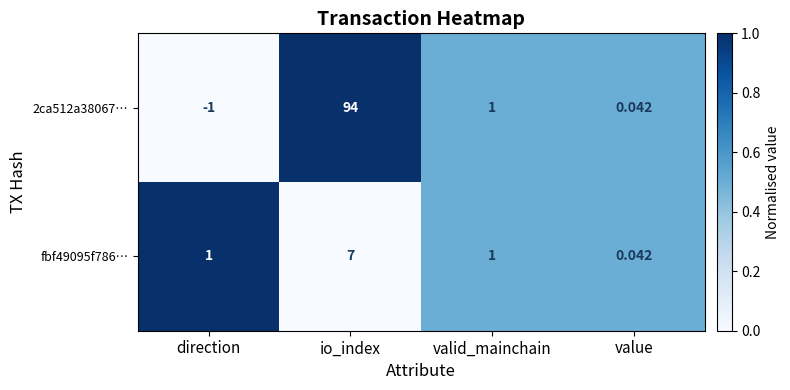

At which category is the sum across all series the highest?

io_index